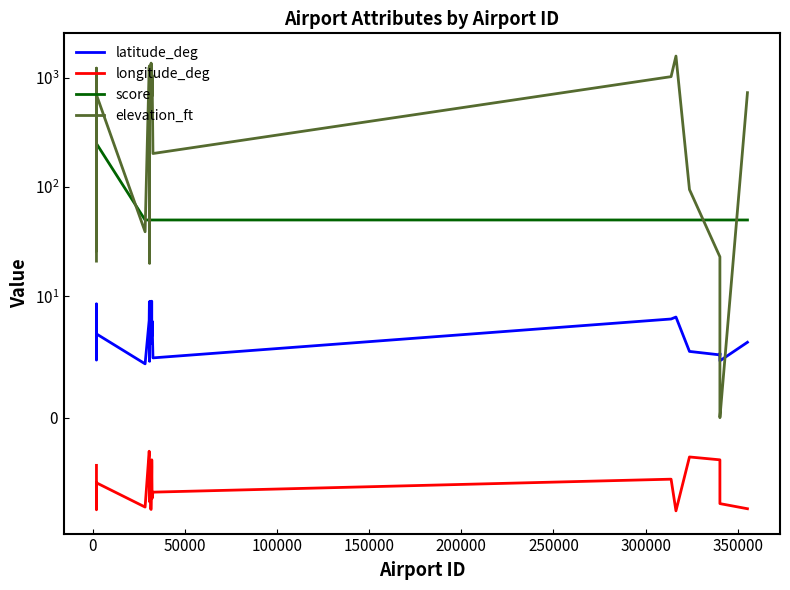

True or false: longitude_deg has more than 0 points higher than both neighbors.

True